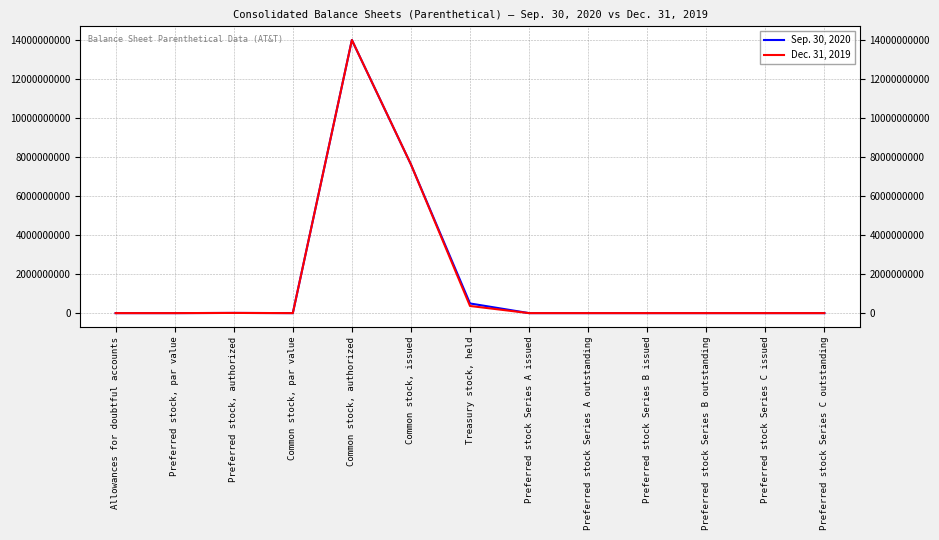

At which category does the chart reach its peak across all series?

Common stock, authorized